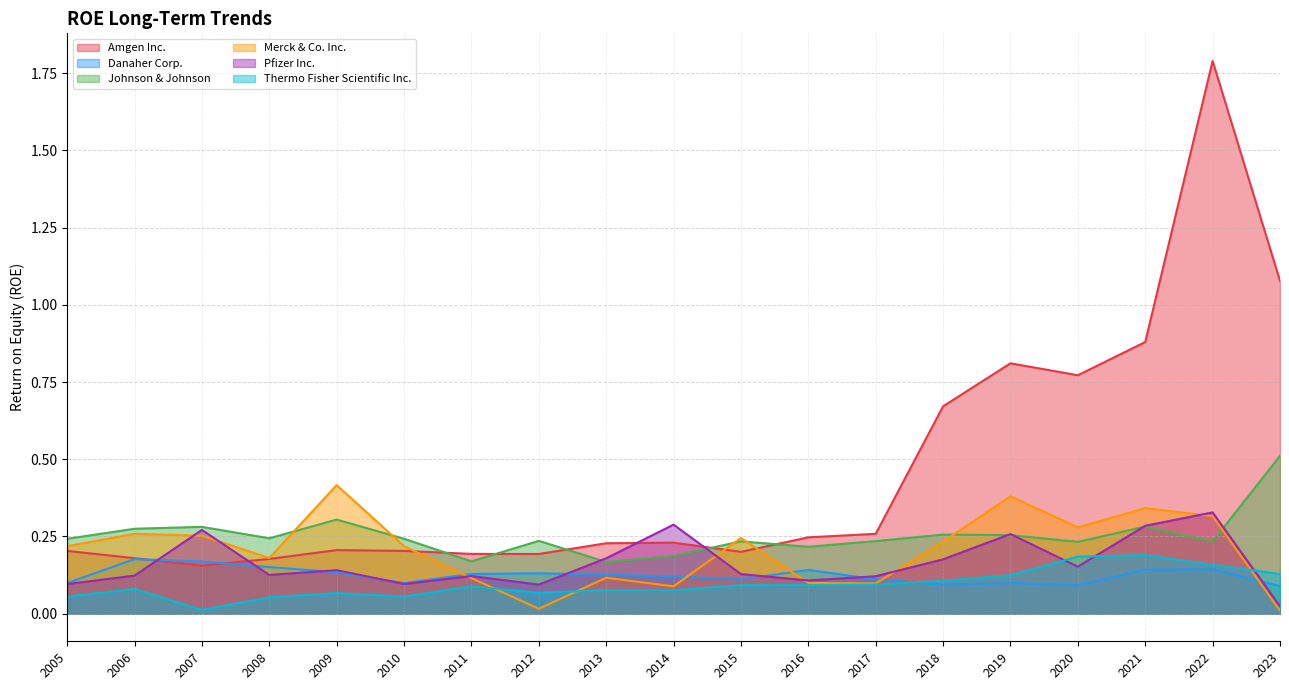

What are all the series names shown in the legend?

Amgen Inc., Danaher Corp., Johnson & Johnson, Merck & Co. Inc., Pfizer Inc., Thermo Fisher Scientific Inc.